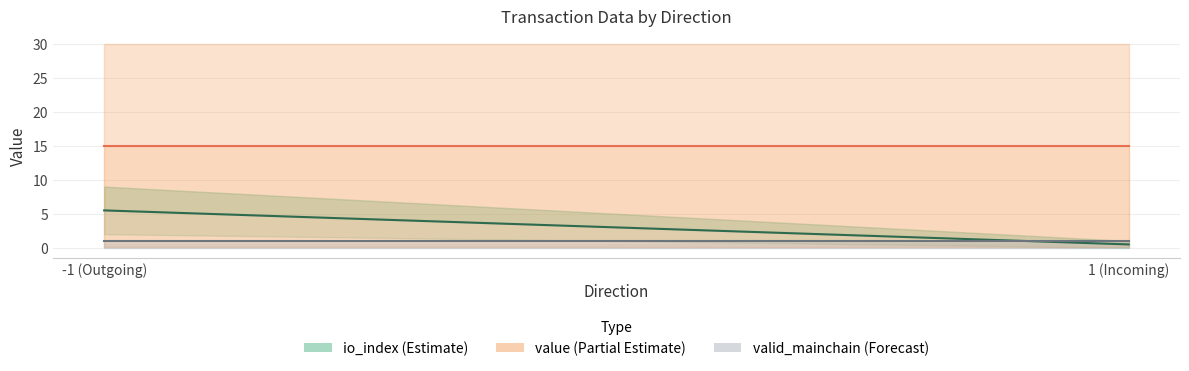

What is the value of the valid_mainchain (Forecast) point at the 1st from the left?

1.0